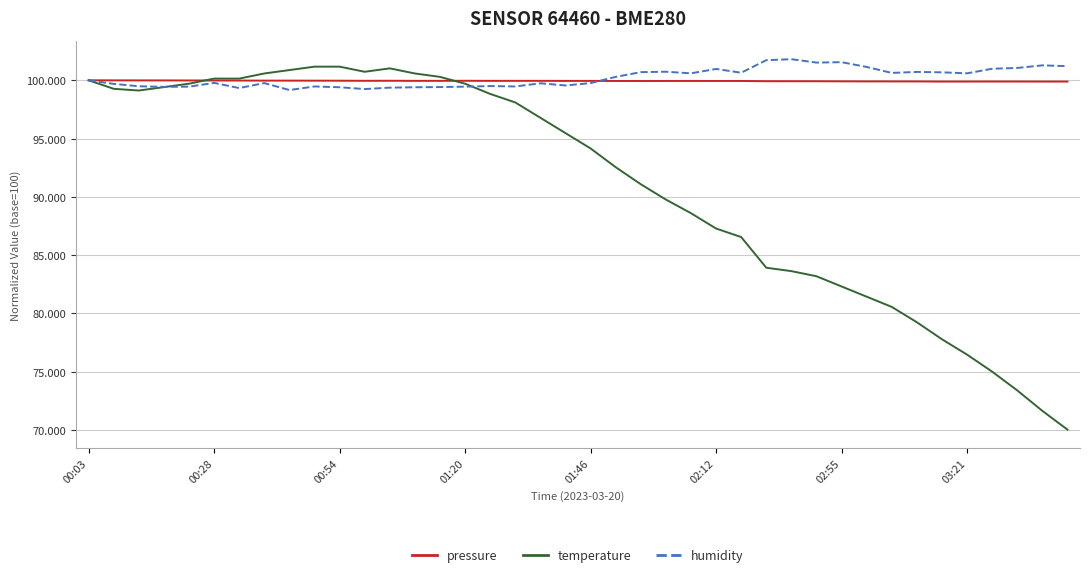

Which series has the widest spread of values?

temperature